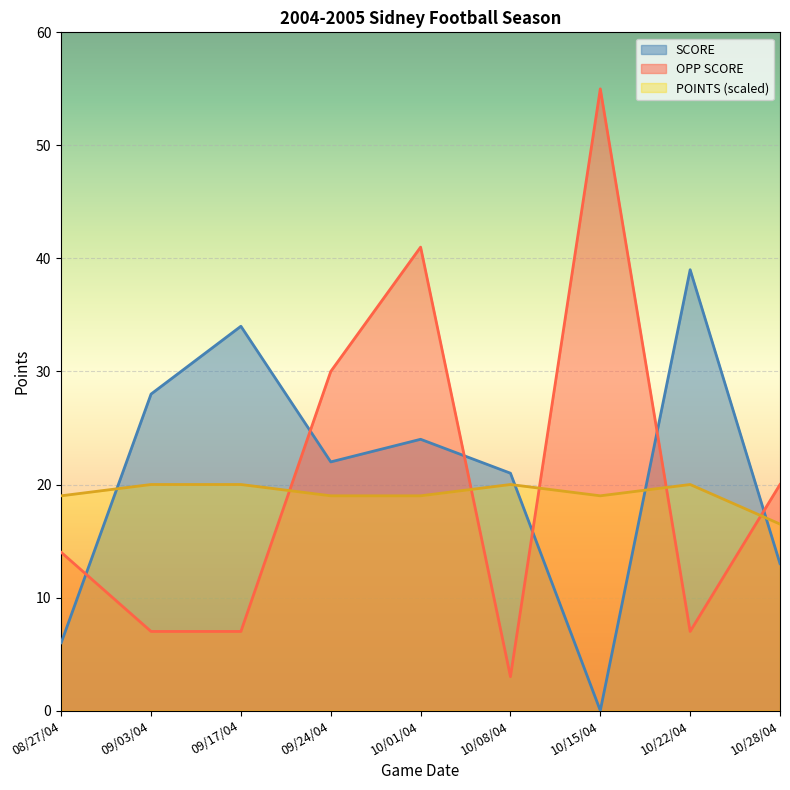

How many SCORE values are between 13 and 28?

5